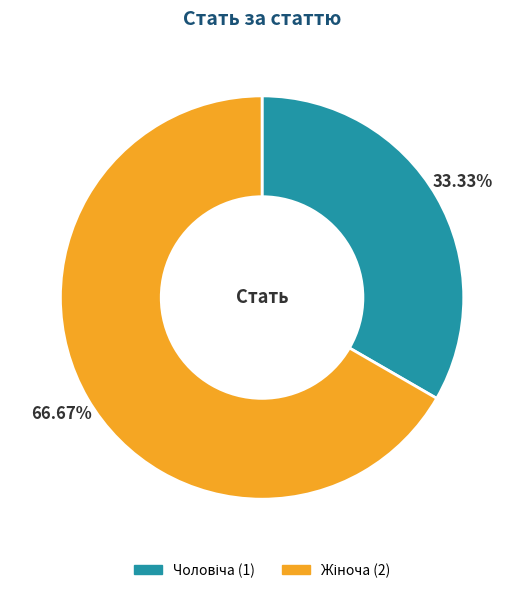

Does any single category account for the majority?

Yes